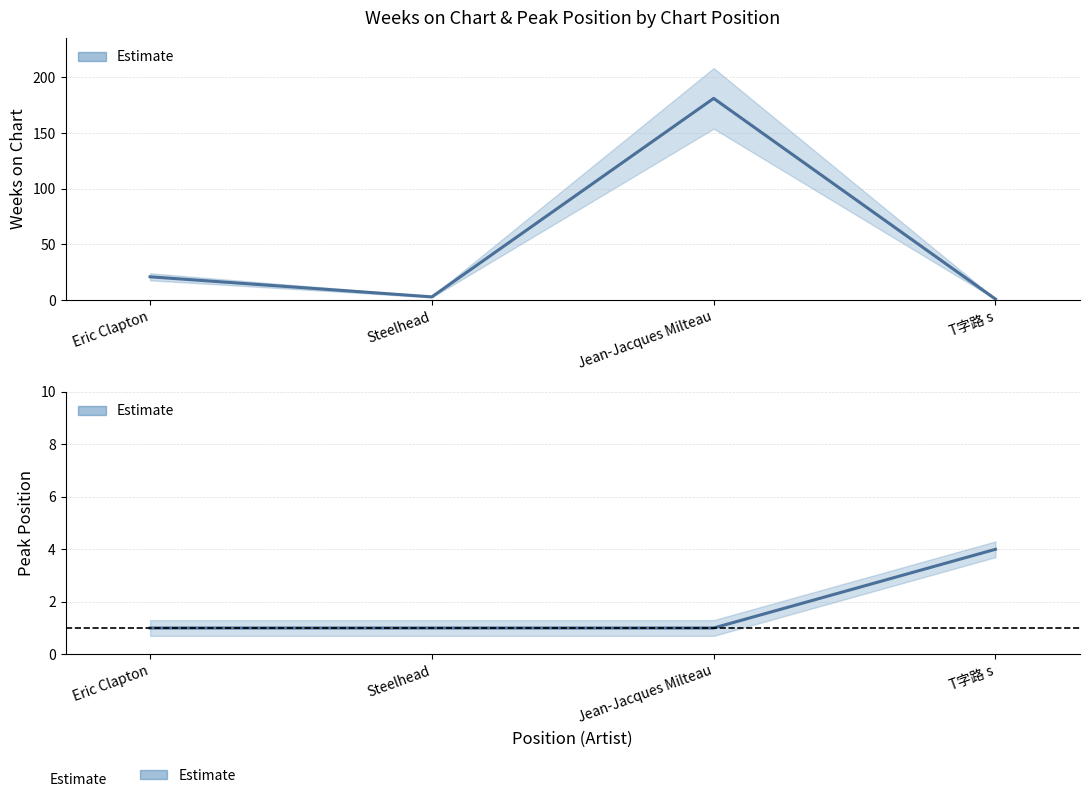

What is the sum of all Weeks on Chart values?

206